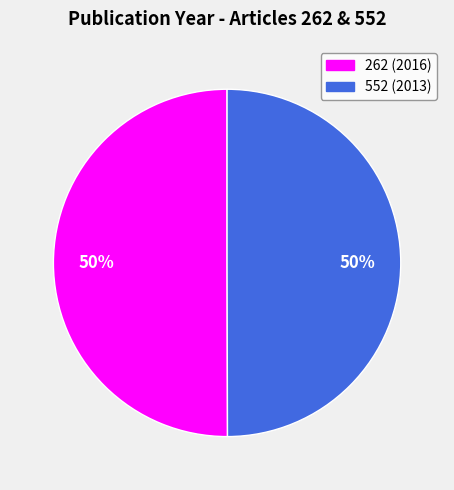

Combined, do 552 and 262 account for over 50%?

Yes